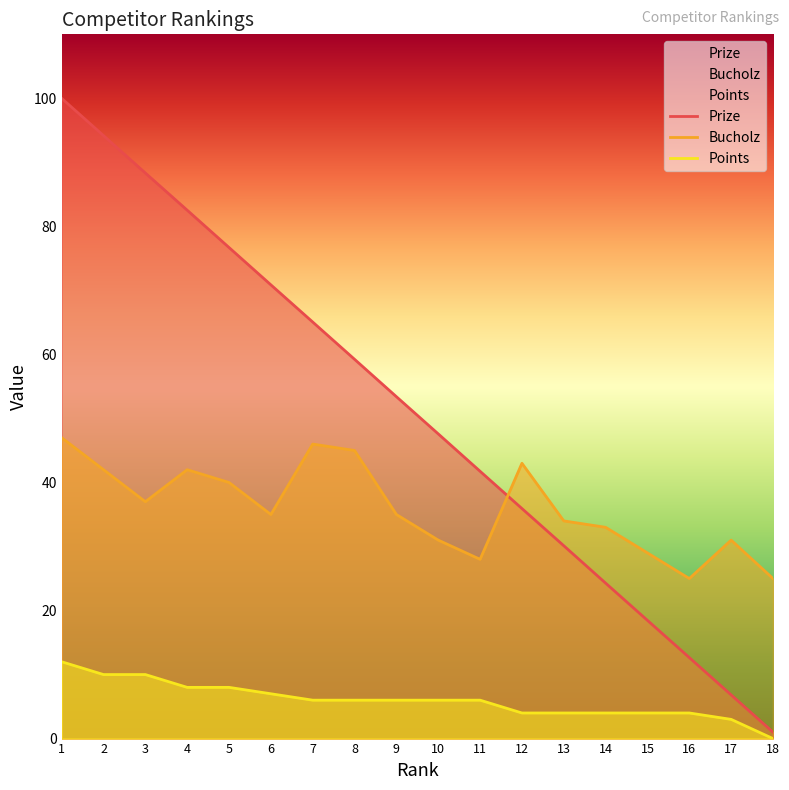

True or false: Prize has more than 2 points higher than both neighbors.

False